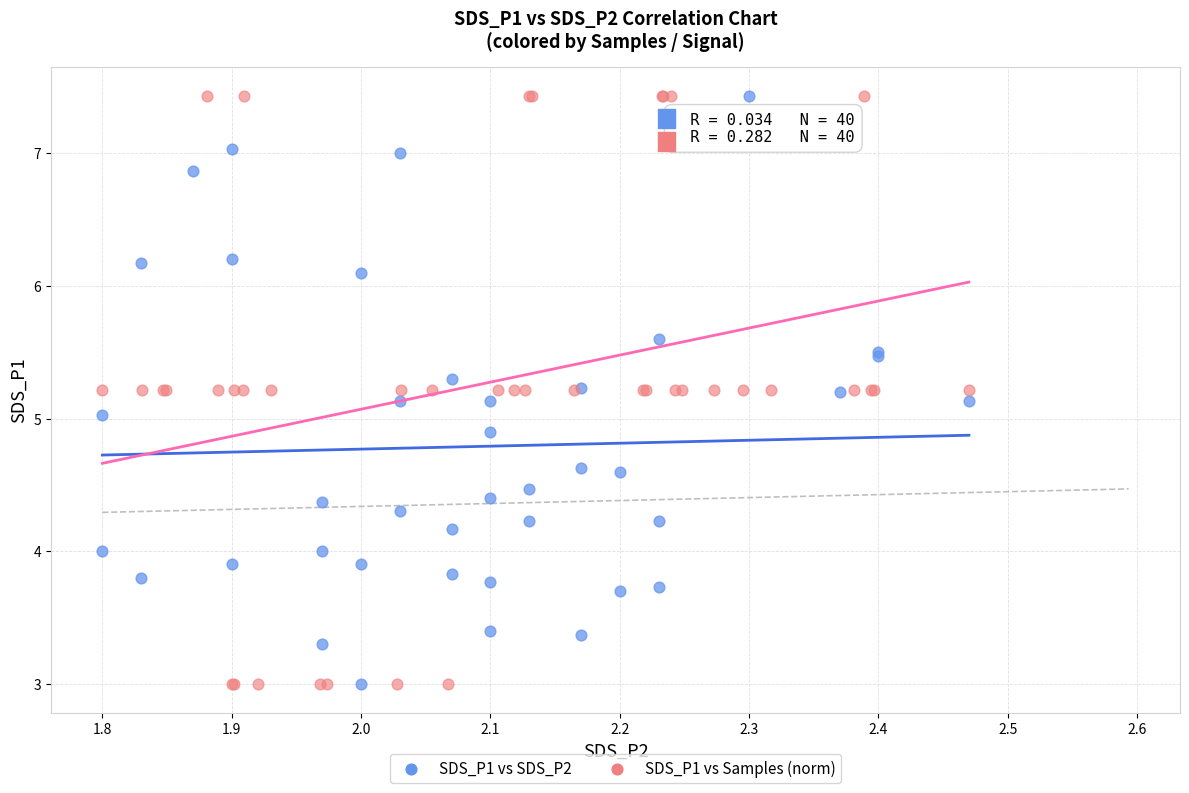

What are all the series names shown in the legend?

SDS_P1 vs SDS_P2, SDS_P1 vs Samples (norm)